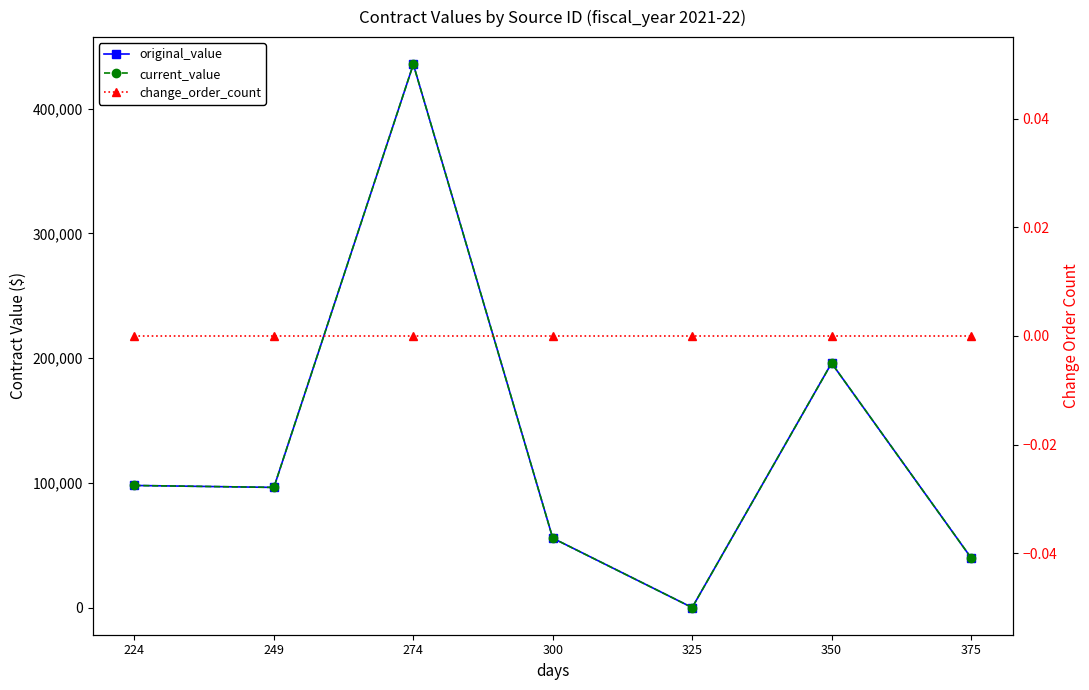

Which category has the highest value in the change_order_count series?

224